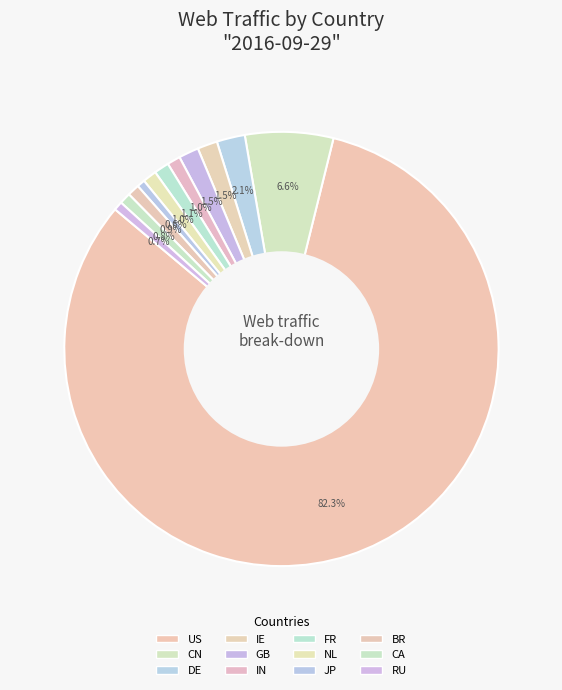

Is there a majority slice in this chart?

Yes